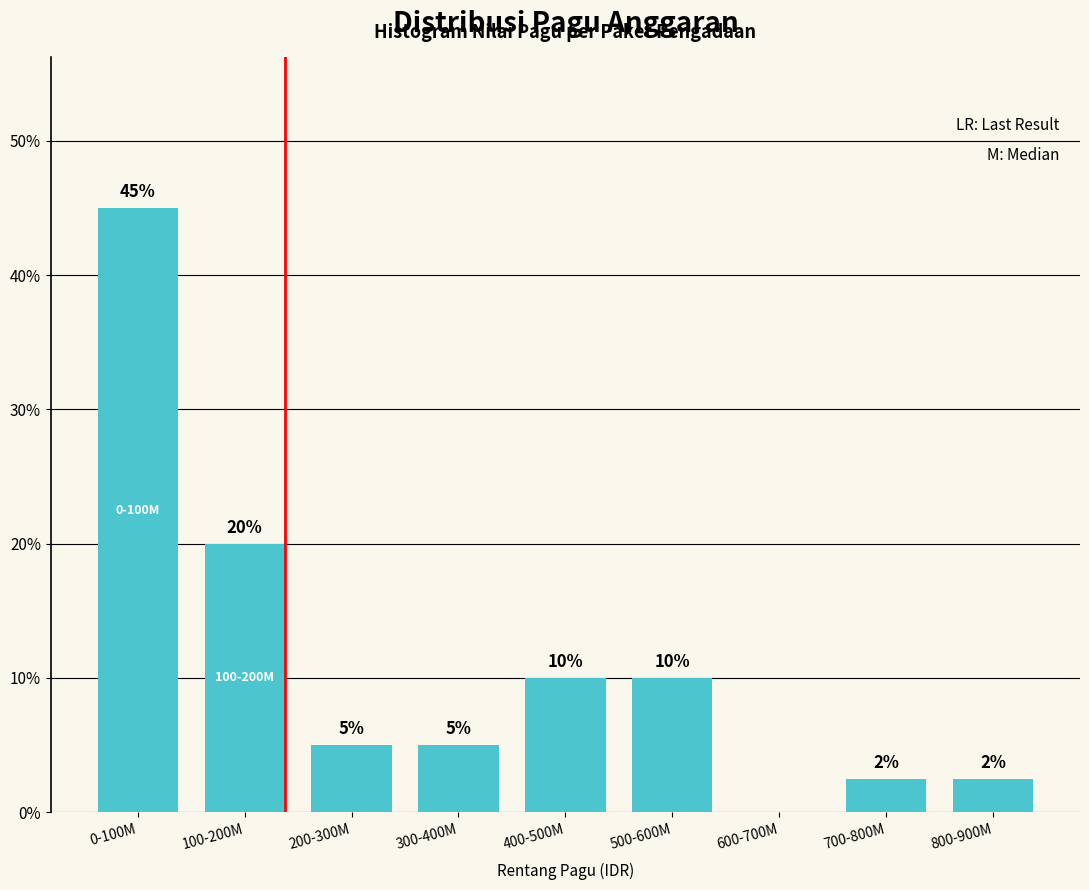

What is the sum of the values at 500-600M and 400-500M?

20.0